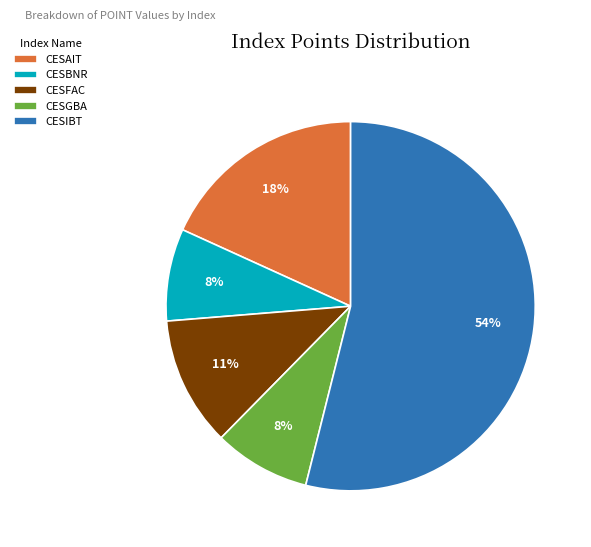

Which slice is the largest?

CESIBT